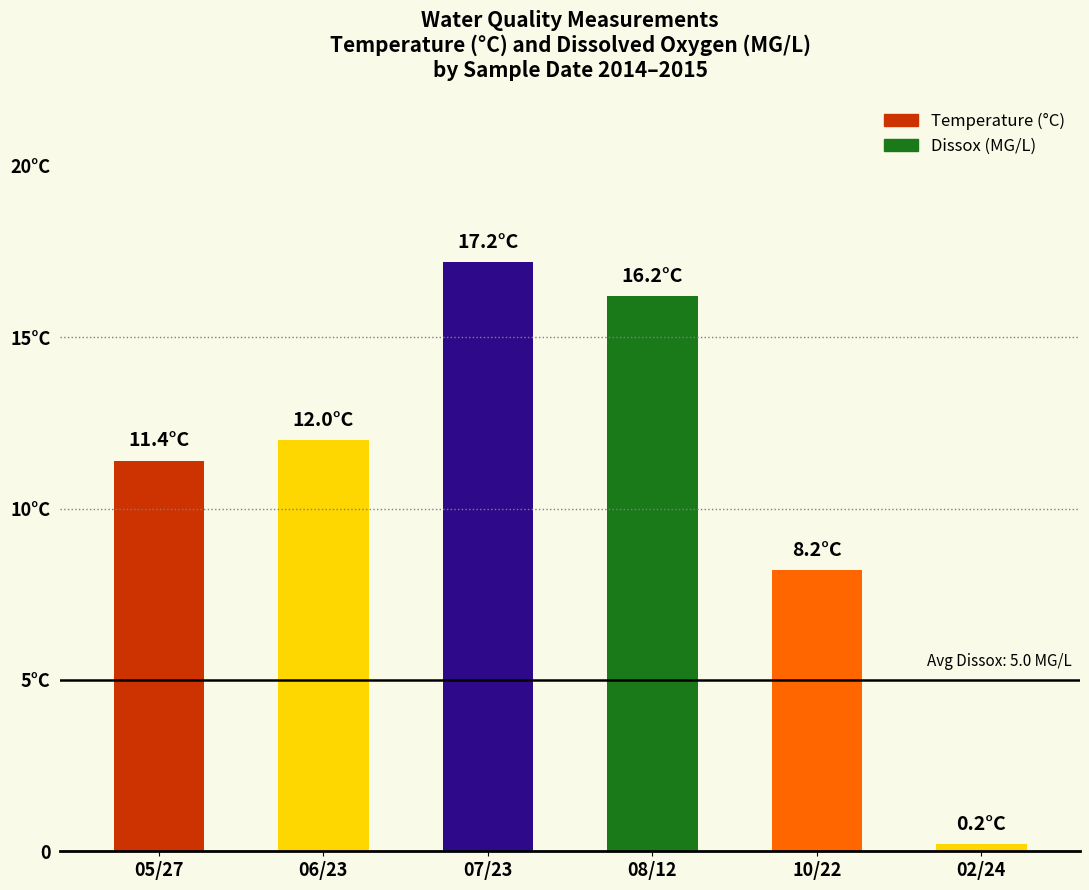

What is the label of the 6th bar from the right?

05/27